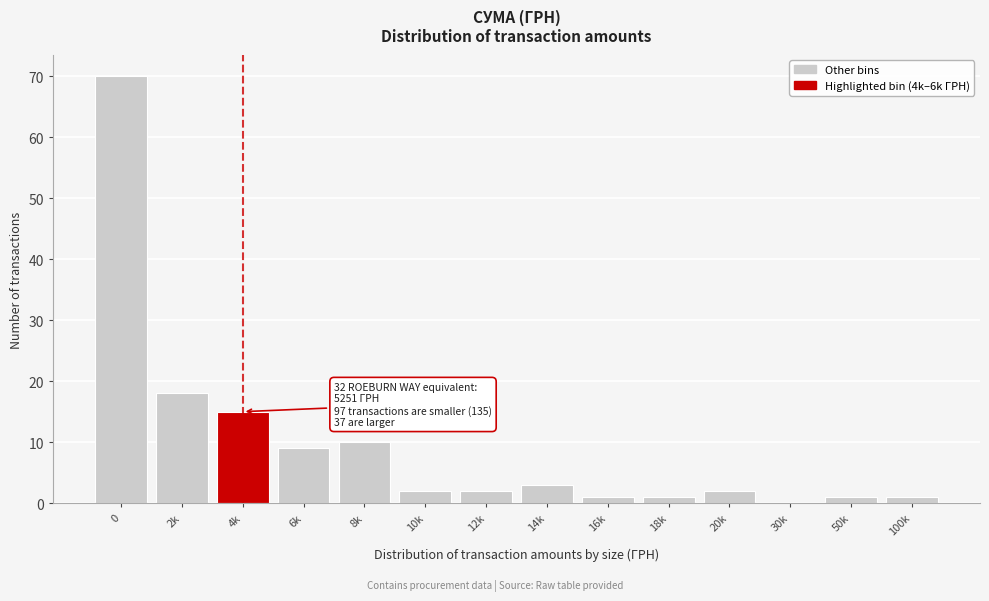

Reading right to left, what are all the values shown in this chart?

100k=1	50k=1	30k=0	20k=2	18k=1	16k=1	14k=3	12k=2	10k=2	8k=10	6k=9	4k=15	2k=18	0=70